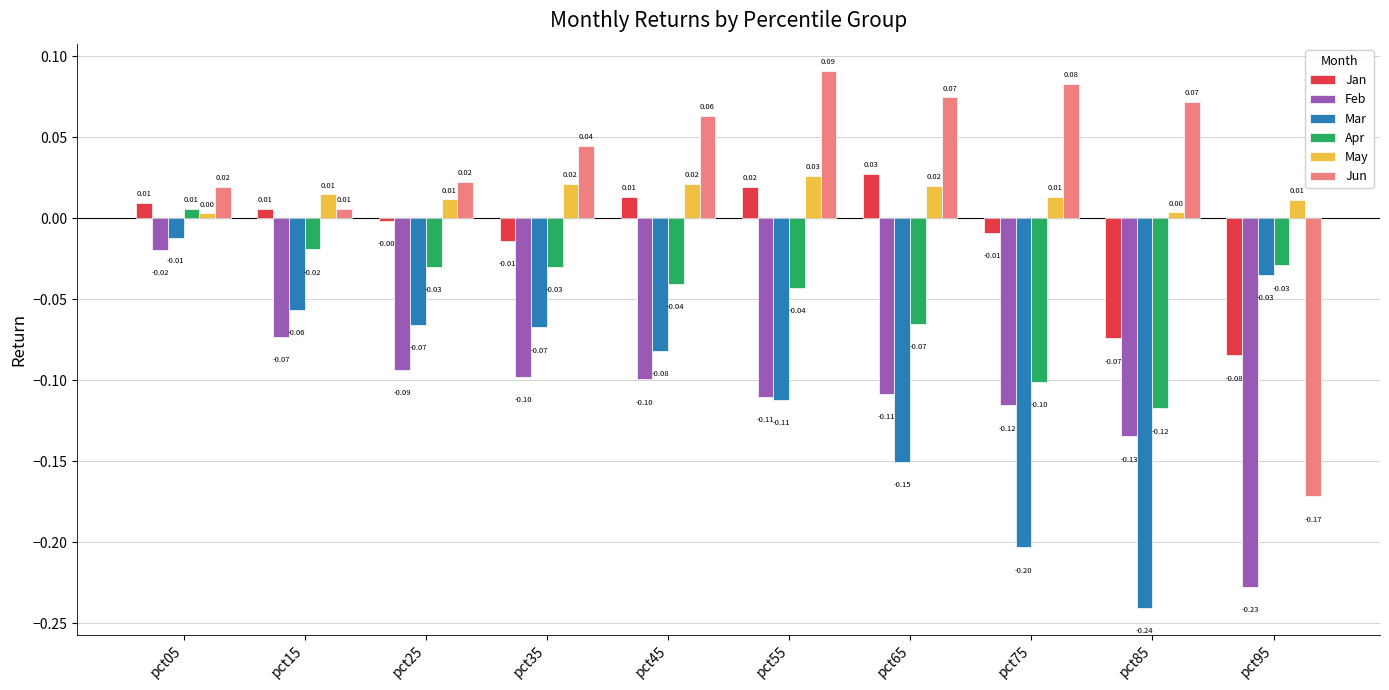

The value of May at pct05 is 0.0. True or false?

True